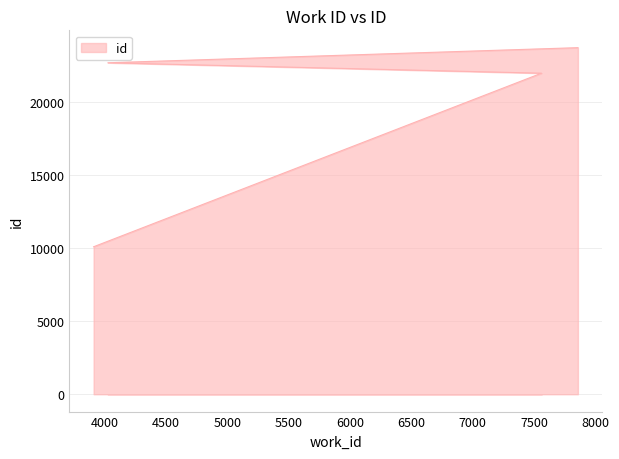

Is it true that the value at 7560 is 21993?

True